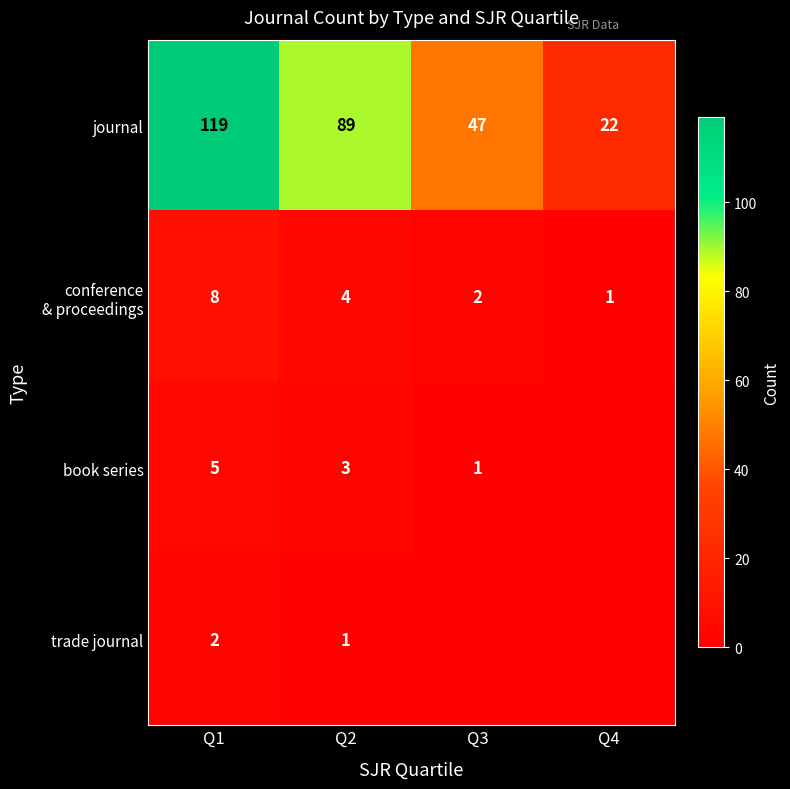

The journal series shows 47 at Q3. True or false?

True